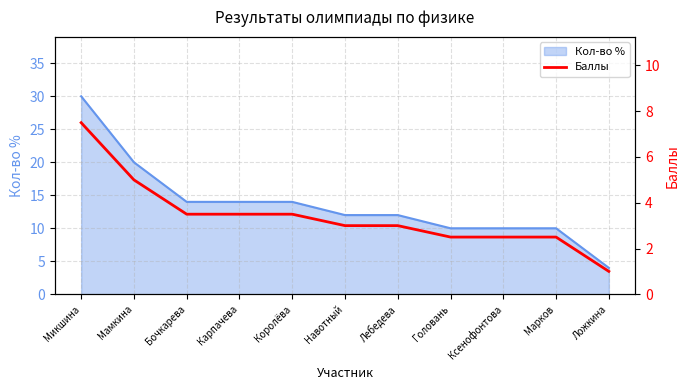

Which label corresponds to the smallest value in the chart?

Ложкина